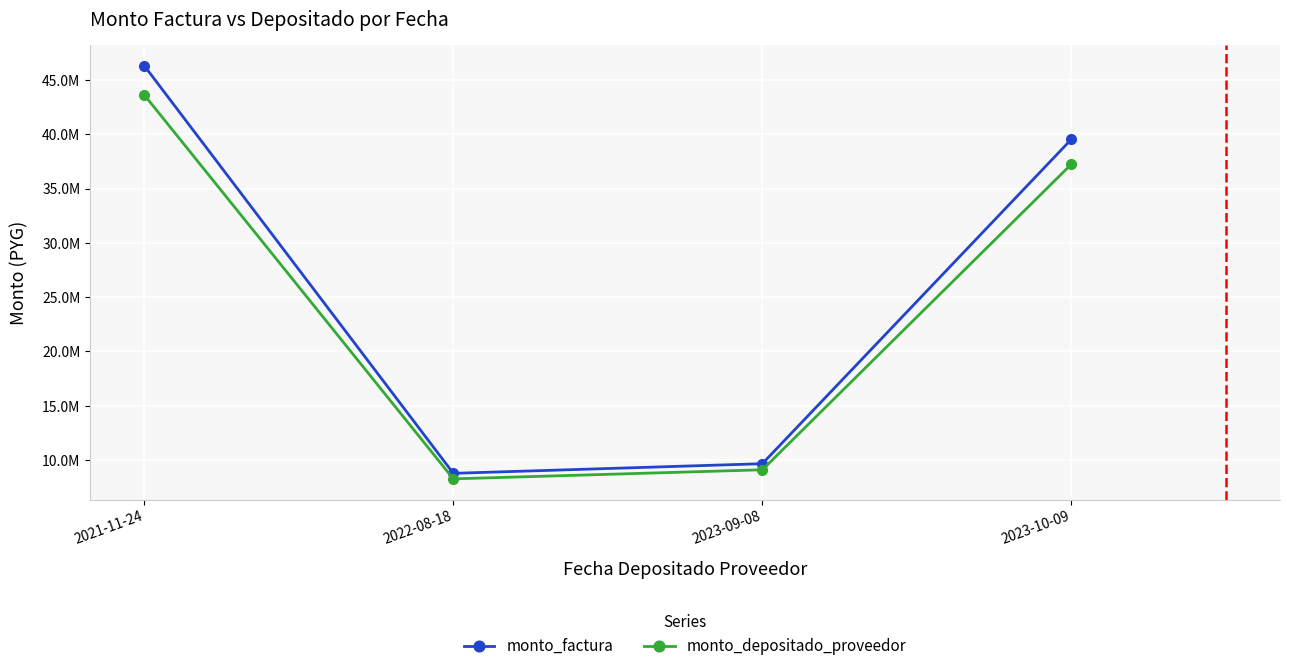

True or false: monto_factura and monto_depositado_proveedor intersect in this chart.

False